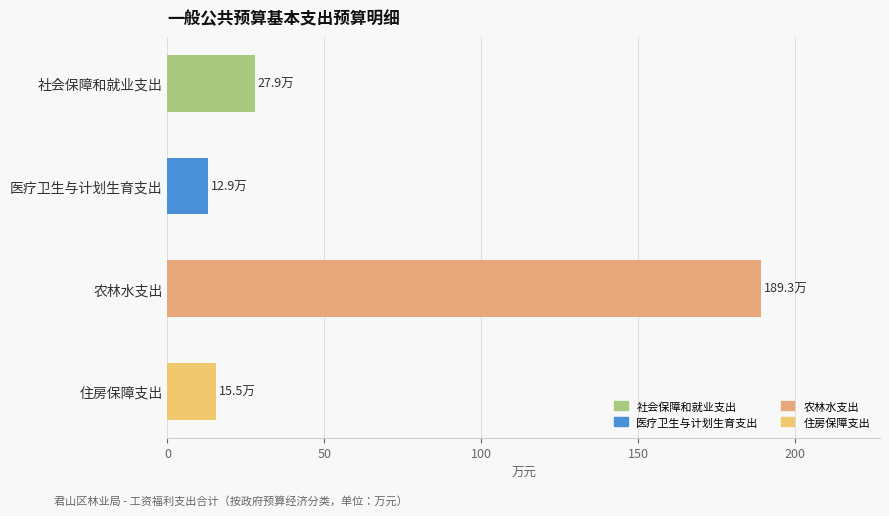

Which label corresponds to the largest value in the chart?

农林水支出